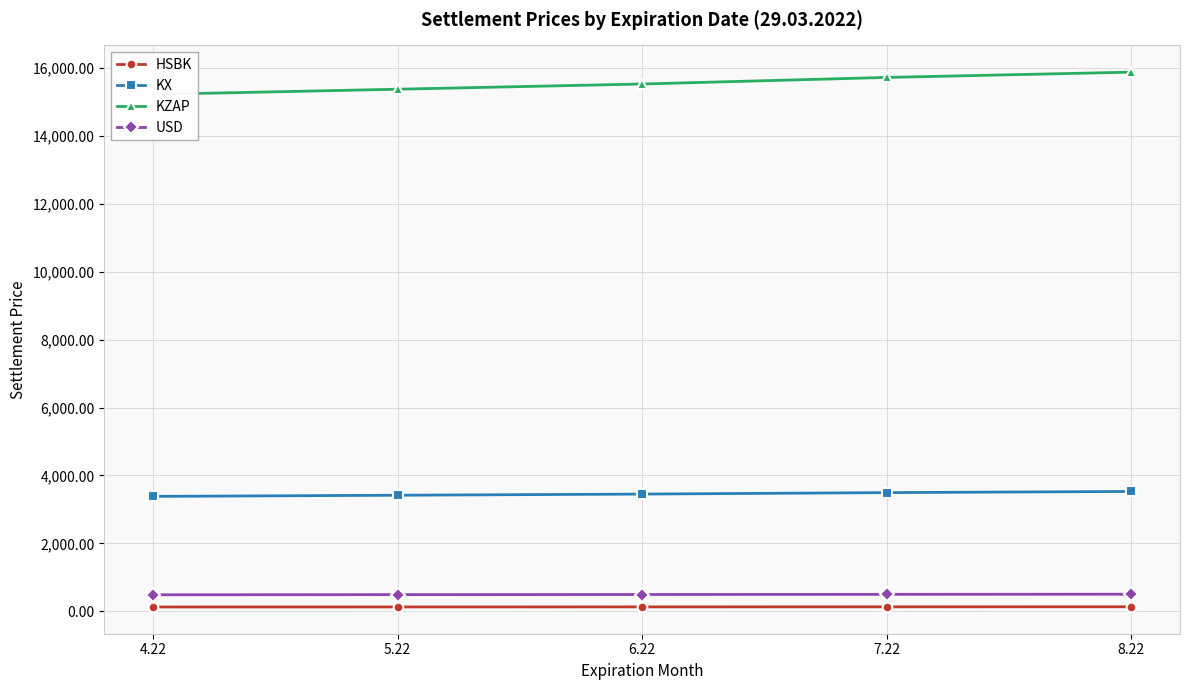

At how many categories does at least one series exceed 14220?

5